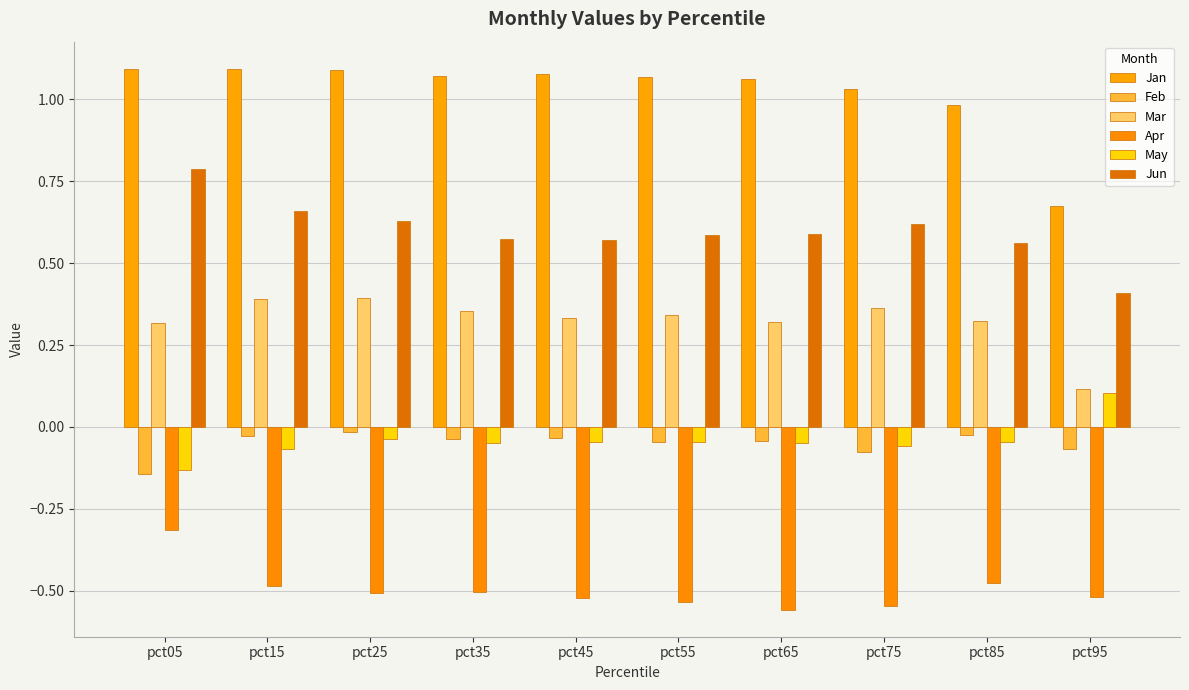

Is the value of Apr at pct35 greater than the value of Jun at pct85?

No